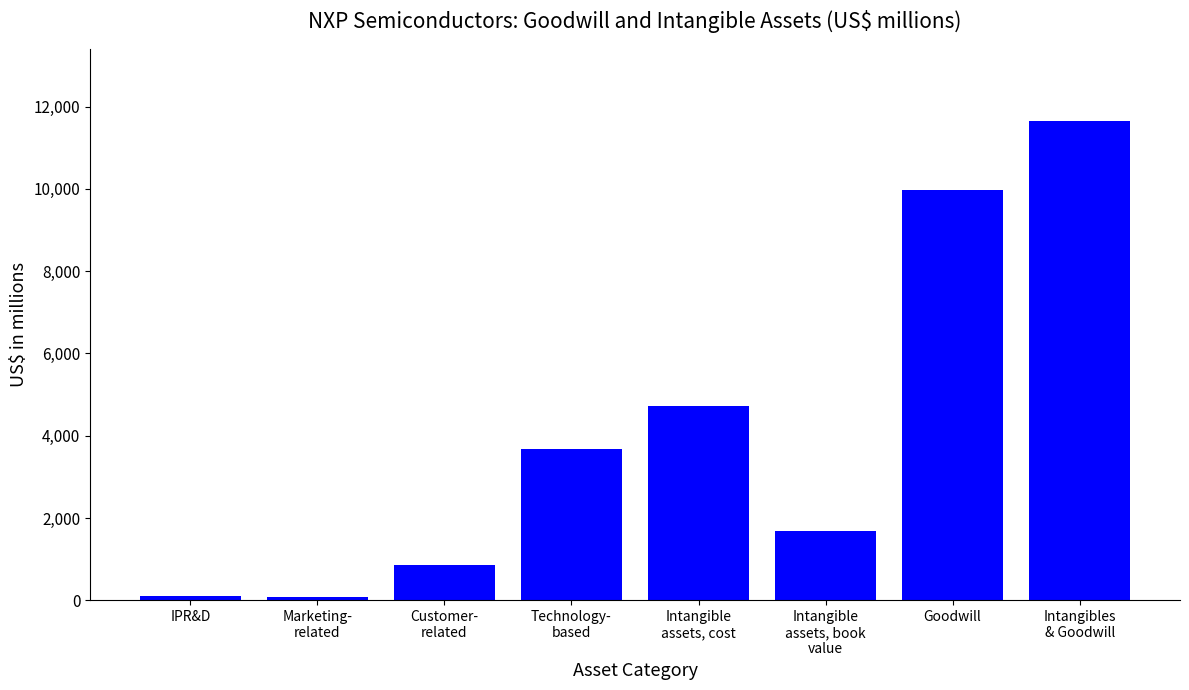

What is the sum of all values?

32740